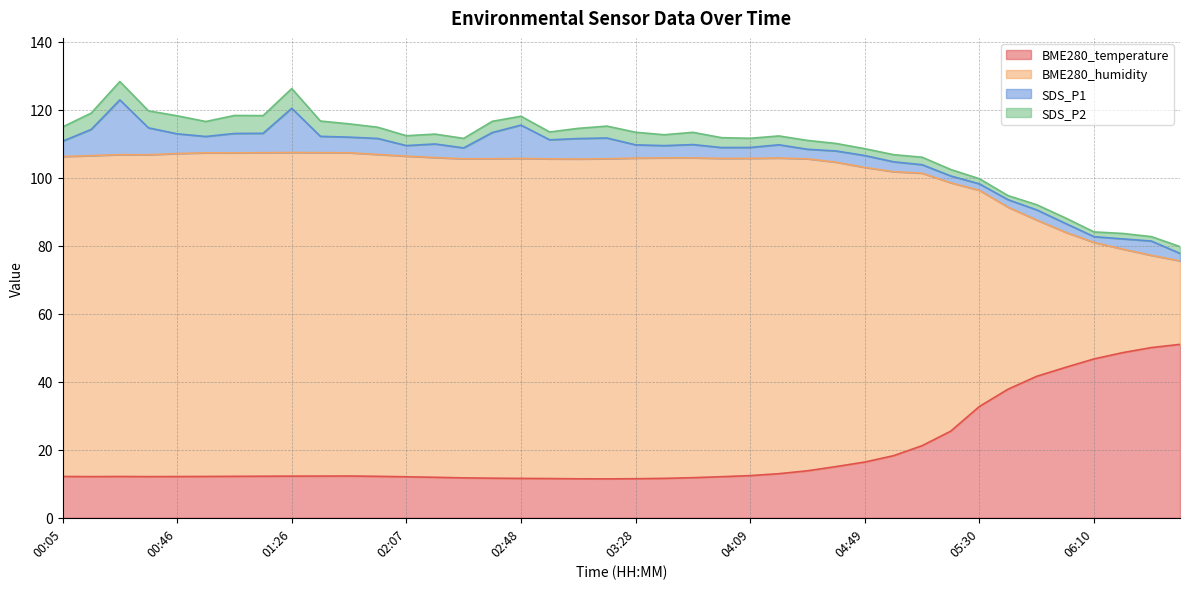

Where does the BME280_humidity series first go above 105?

00:05